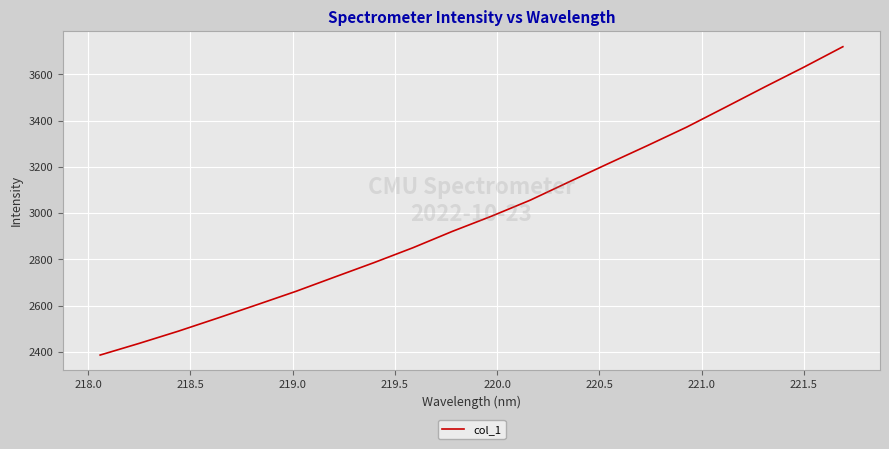

What is the sum of all values?

59825.4